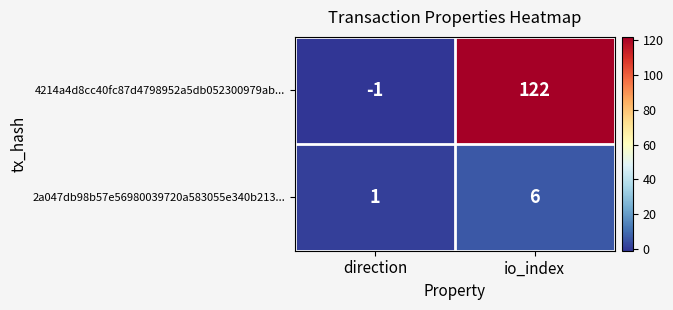

At which category is the sum across all series the highest?

io_index